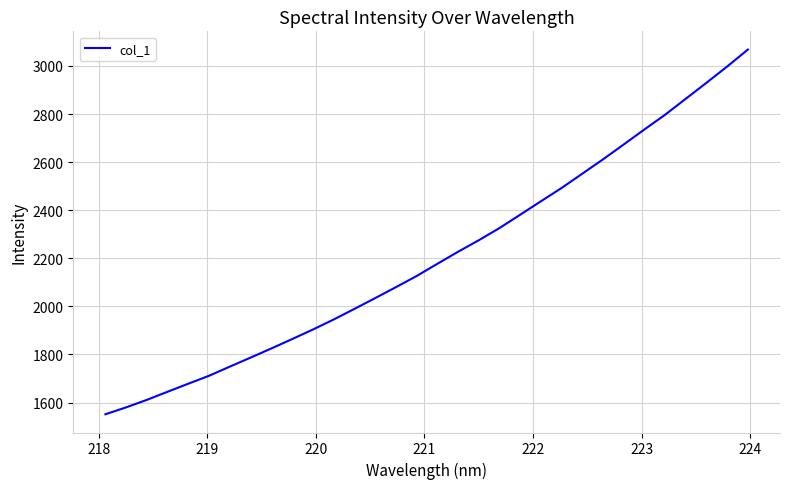

What is the difference between the maximum and minimum values?

1516.6